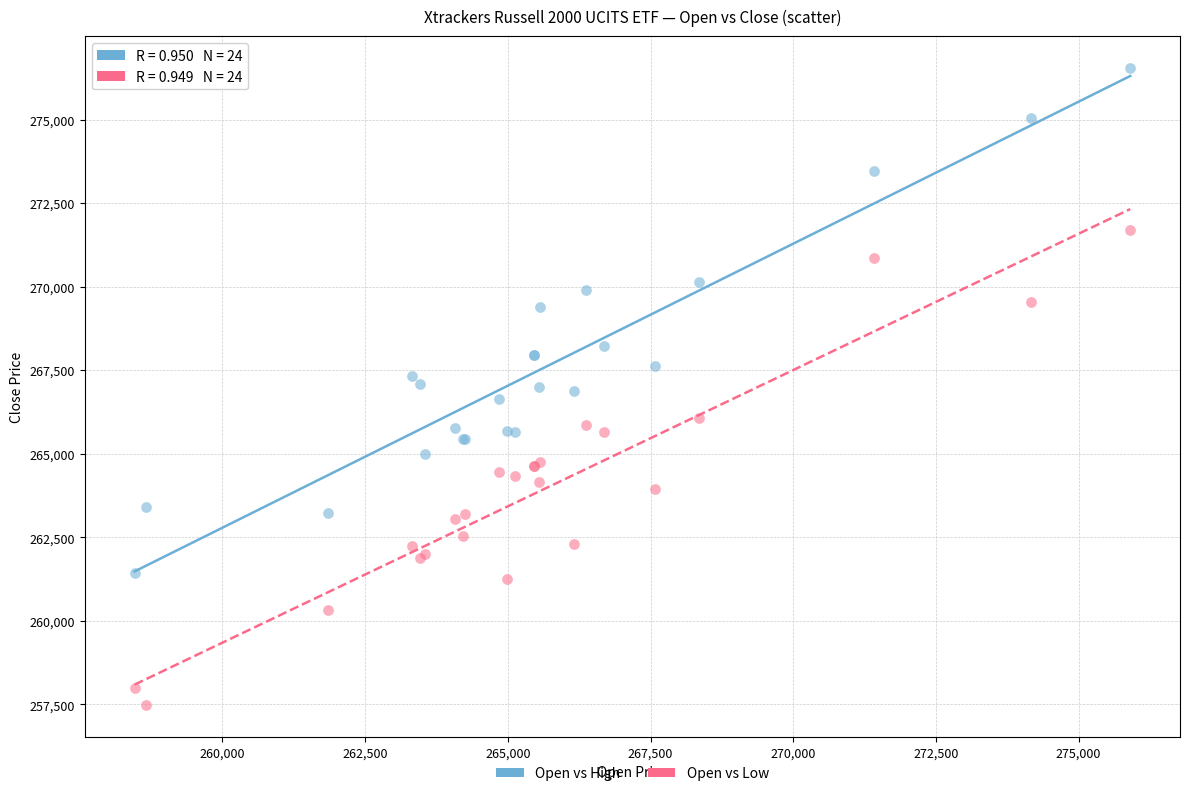

Which series contains the highest Y value?

Open vs High